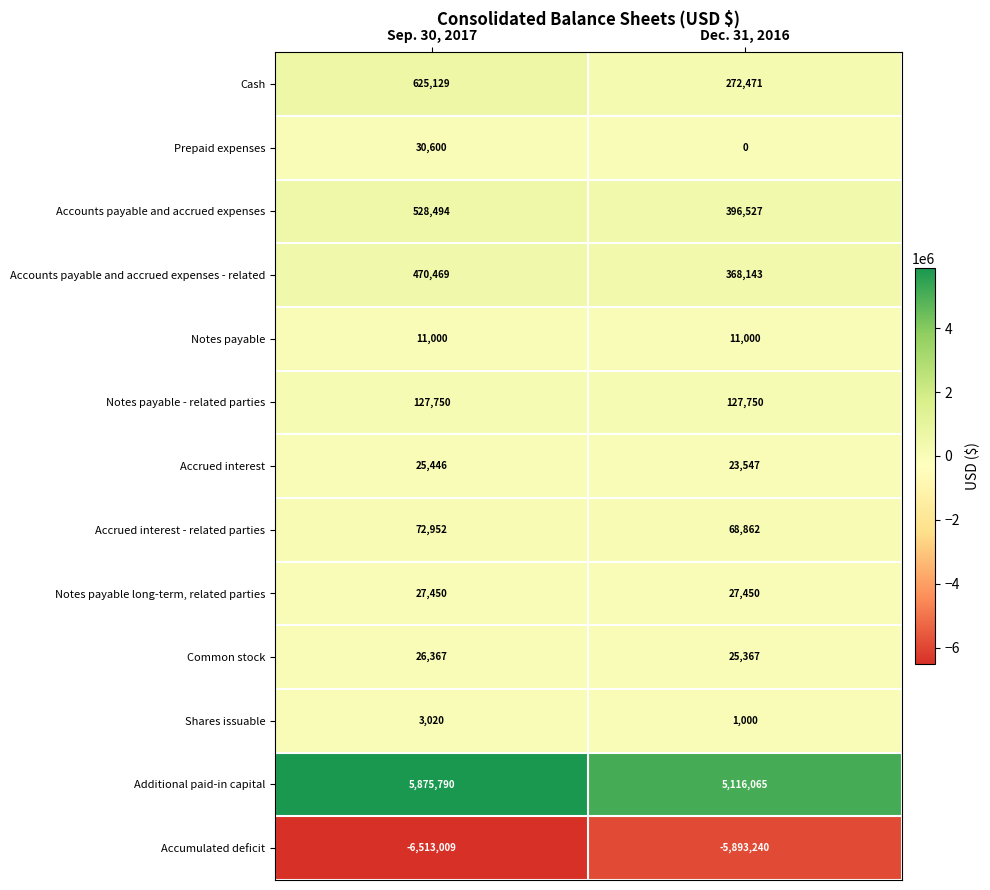

At which category is the sum across all series the highest?

Sep. 30, 2017